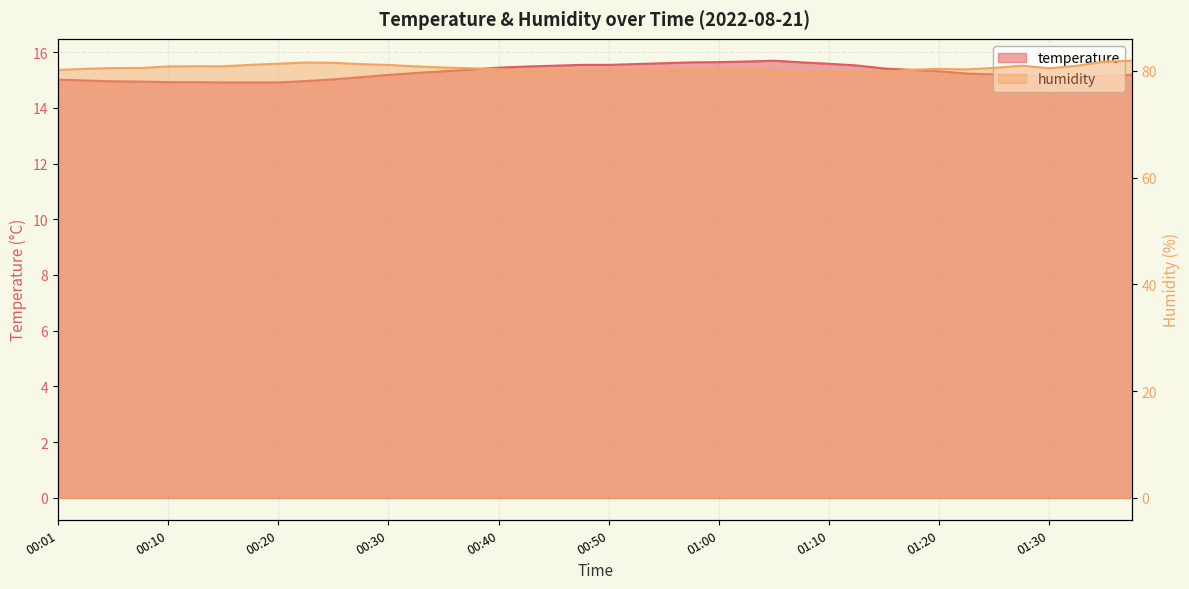

True or false: temperature has more than 0 interior local peaks.

True